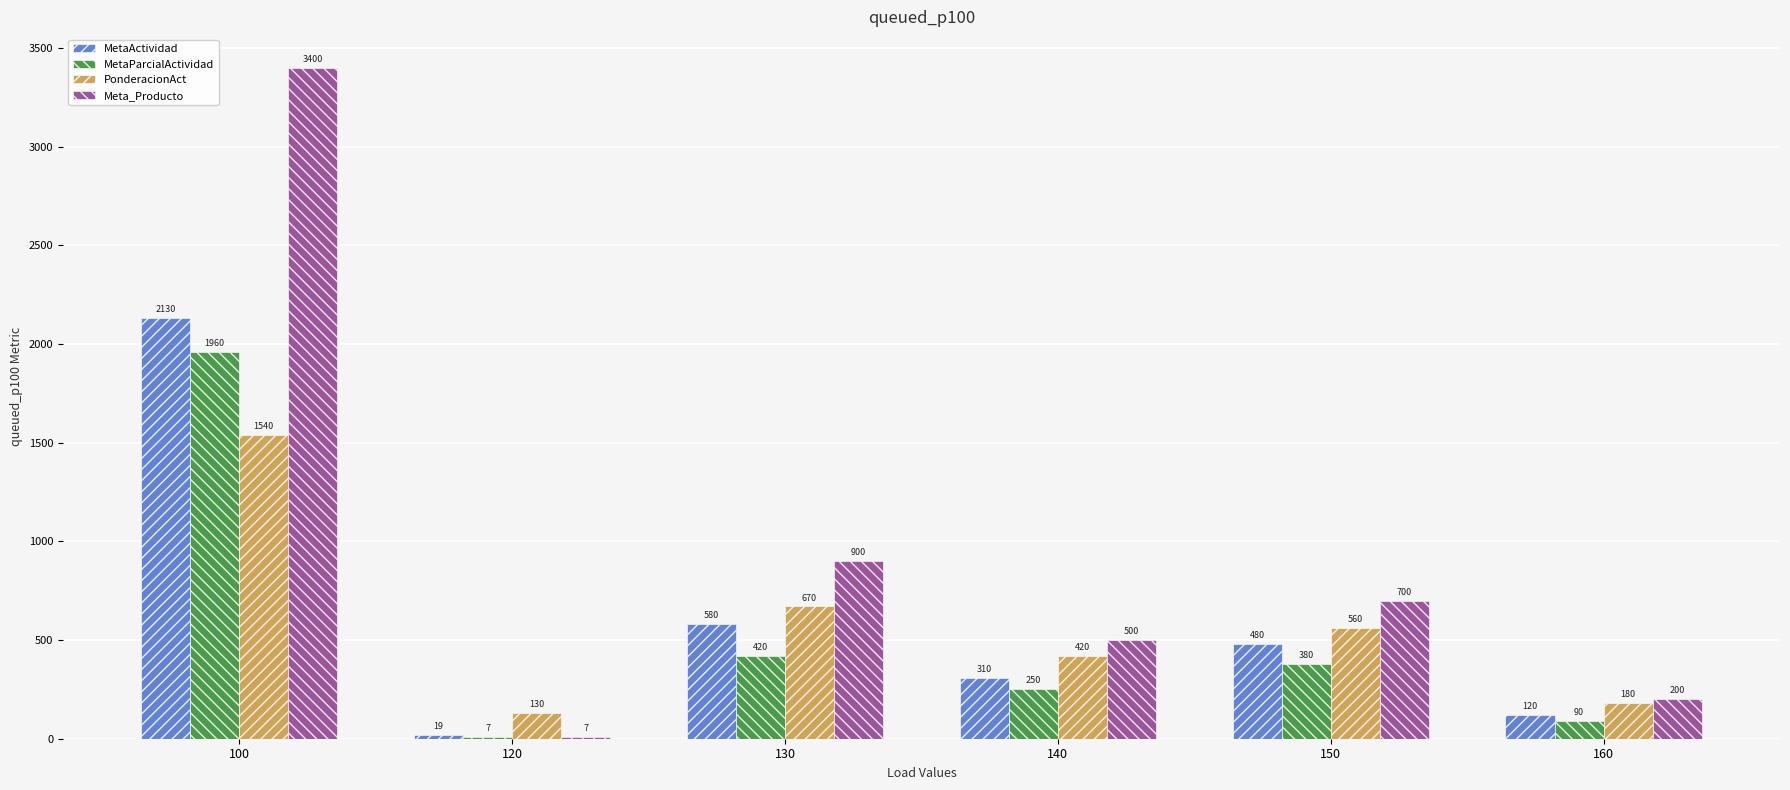

What is the sum of all MetaActividad values?

3639